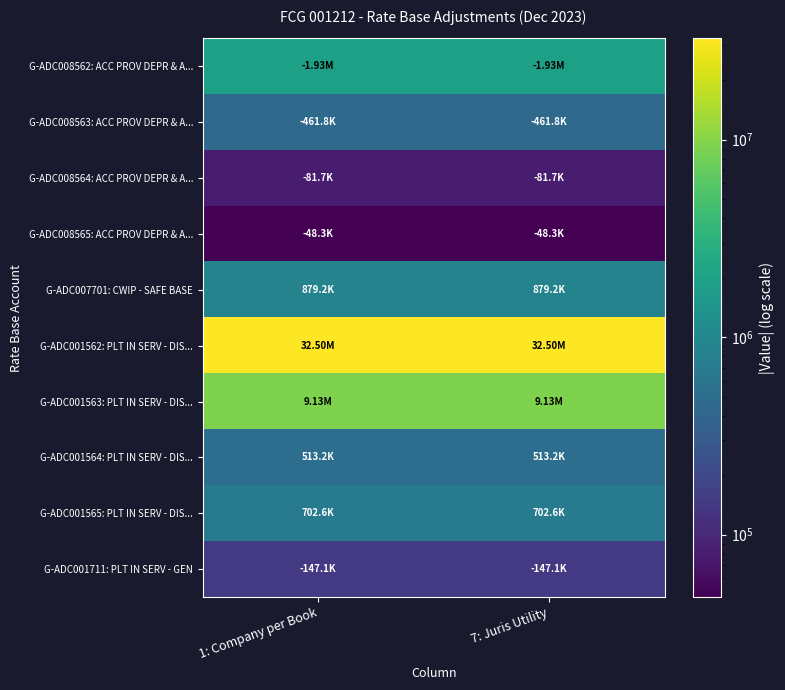

How many categories are shown in the chart?

2